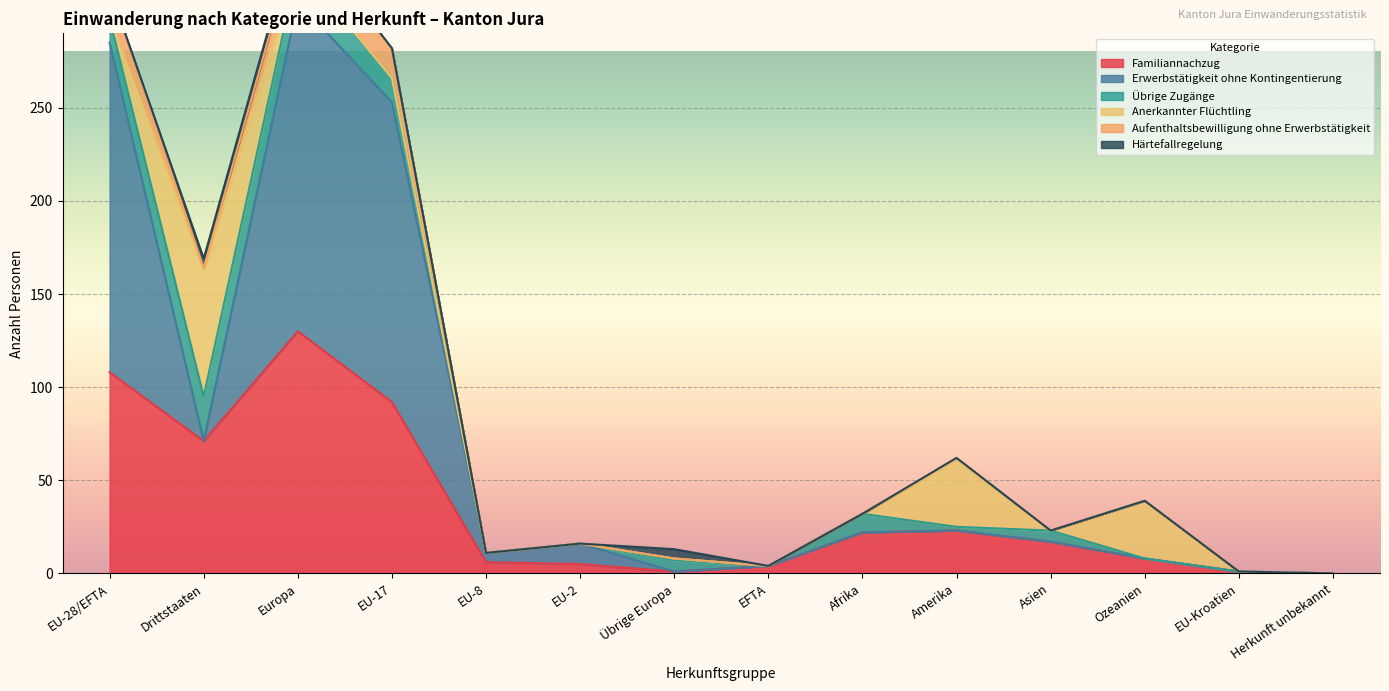

Is it true that Familiannachzug equals 0 at Herkunft unbekannt?

True